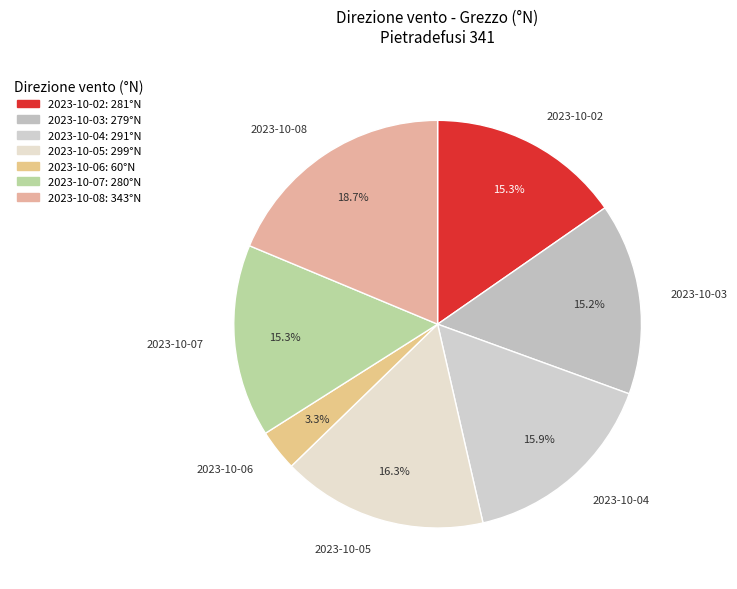

What portion of the pie excludes 2023-10-03?

84.8%